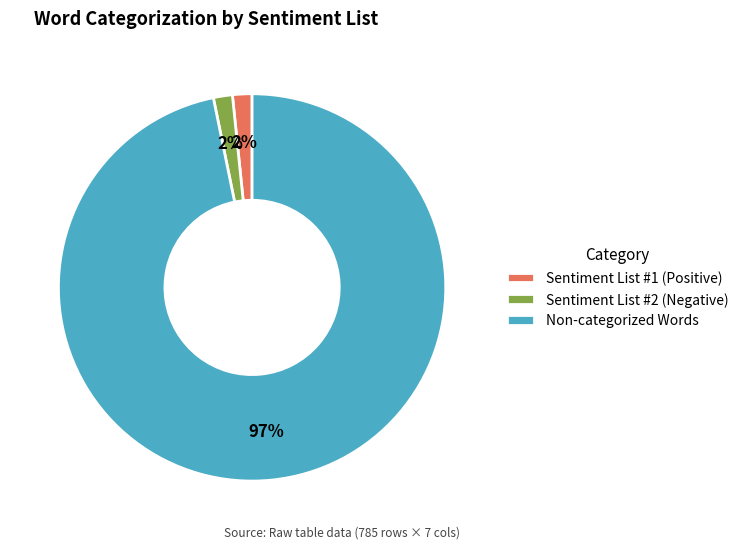

Count the number of slices in the pie.

3